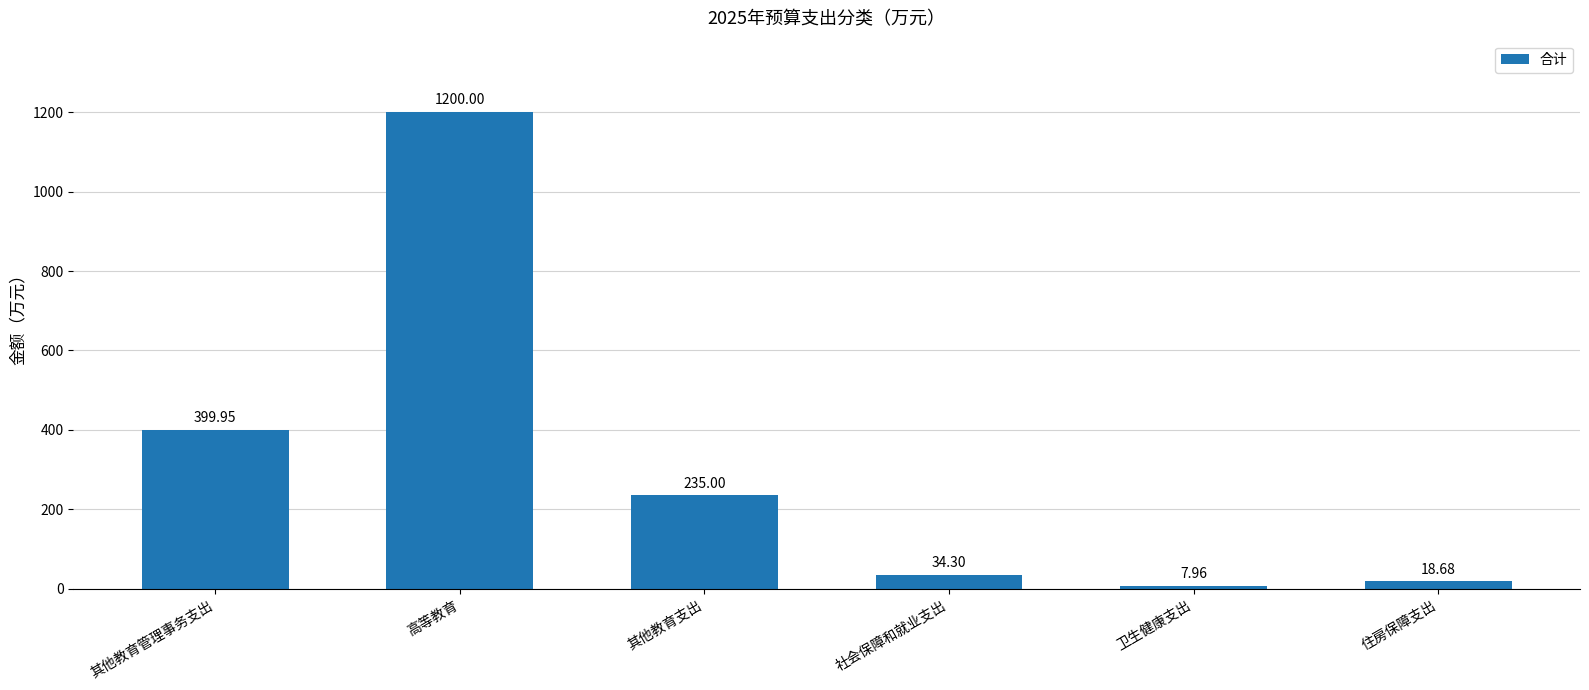

What is the label of the 6th bar from the right?

其他教育管理事务支出